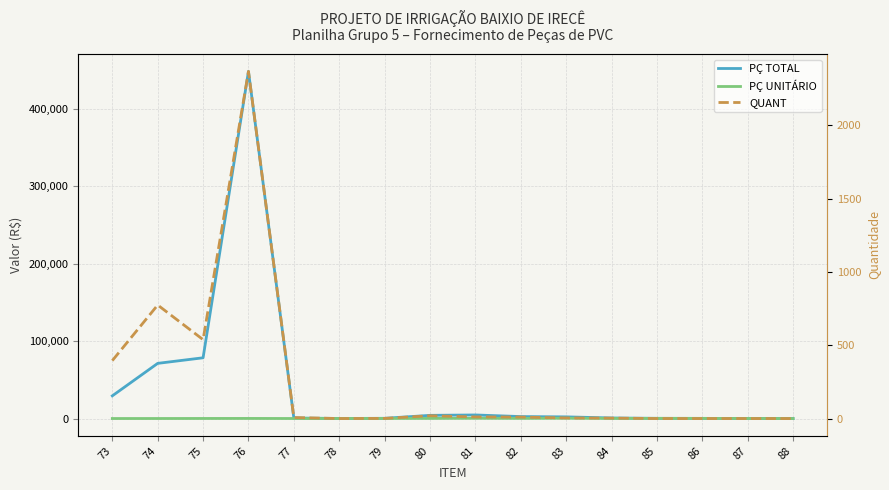

Reading right to left, transcribe all the data shown in this chart.

PÇ TOTAL: 88=43.8	87=162.5	86=260.3	85=300.0	84=800.0	83=2206.2	82=2577.8	81=4671.6	80=4168.0	79=348.8	78=148.5	77=760.0	76=448357.1	75=78510.7	74=71300.0	73=29363.4
PÇ UNITÁRIO: 88=43.8	87=162.5	86=260.3	85=300.0	84=200.0	83=441.2	82=234.3	81=389.3	80=208.4	79=174.4	78=148.5	77=95.0	76=189.3	75=145.7	74=92.0	73=74.2
QUANT: 88=1.0	87=1.0	86=1.0	85=1.0	84=4.0	83=5.0	82=11.0	81=12.0	80=20.0	79=2.0	78=1.0	77=8.0	76=2368.0	75=539.0	74=775.0	73=396.0